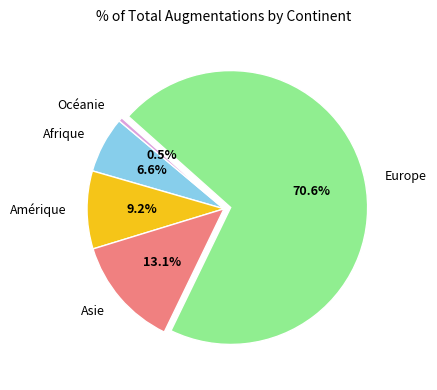

Rank the categories by value from highest to lowest.

Europe, Asie, Amérique, Afrique, Océanie